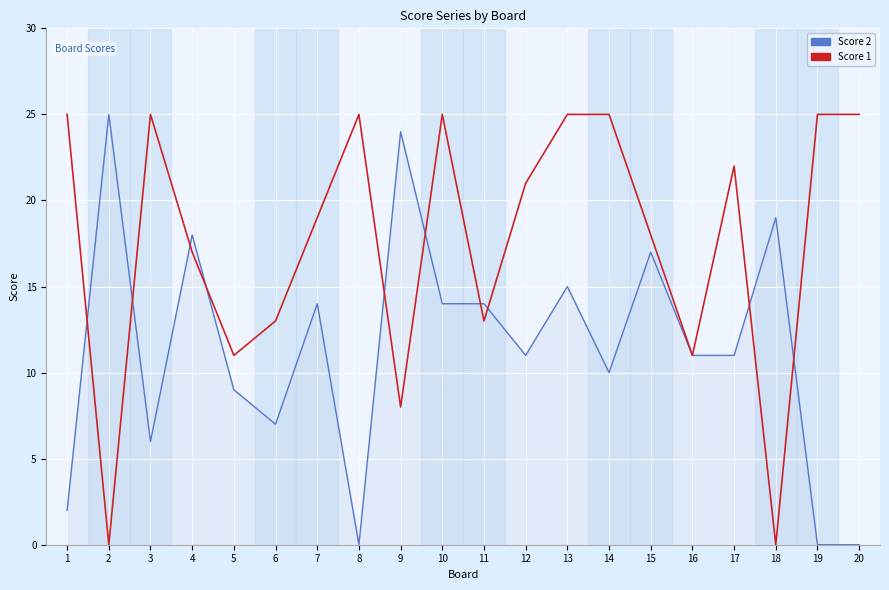

What is the difference between the Score 2 values at 6 and 7?

7